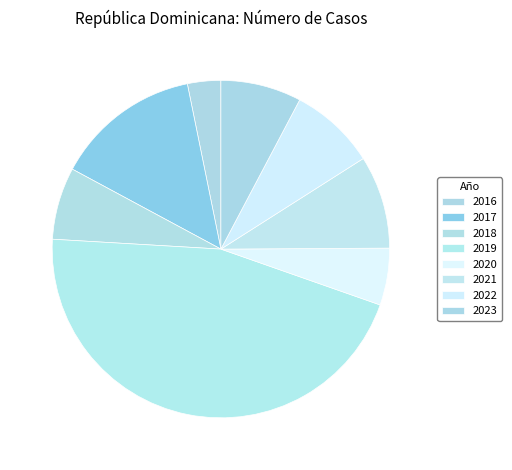

Rank the categories by value from highest to lowest.

2019, 2017, 2021, 2022, 2023, 2018, 2020, 2016